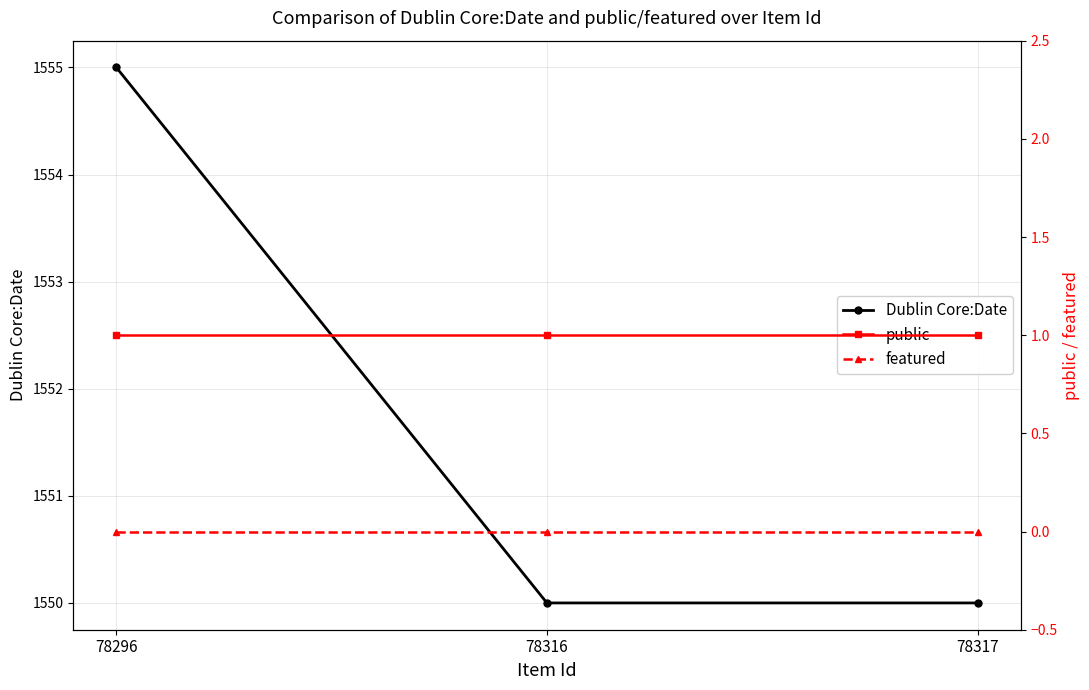

What is the value of the Dublin Core:Date point at the 1st from the left?

1555